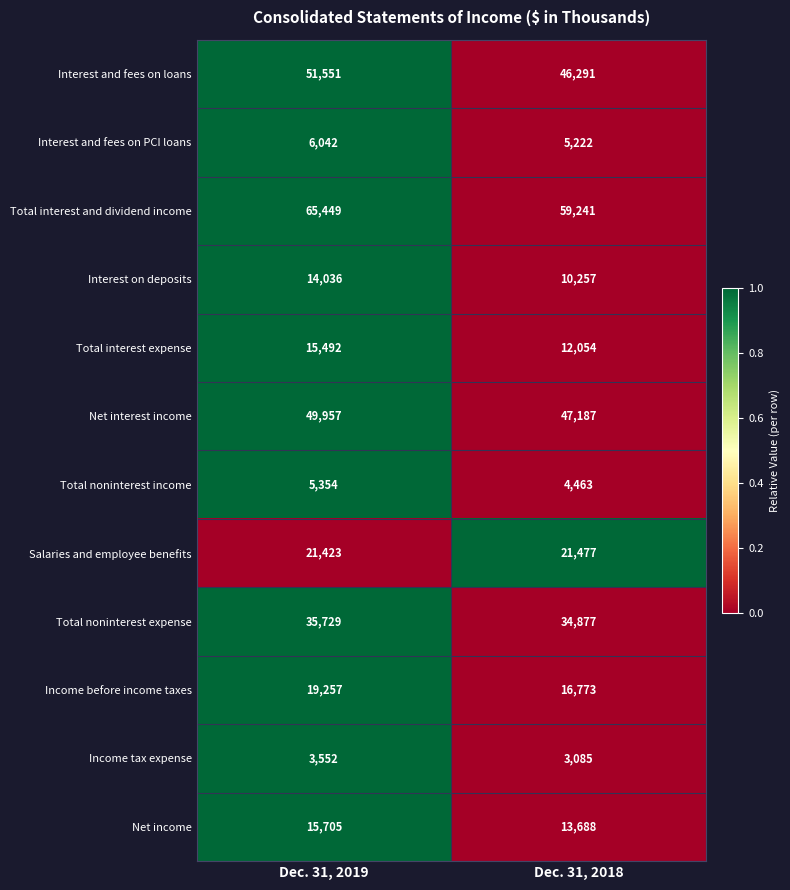

How many data points does each series have?

2